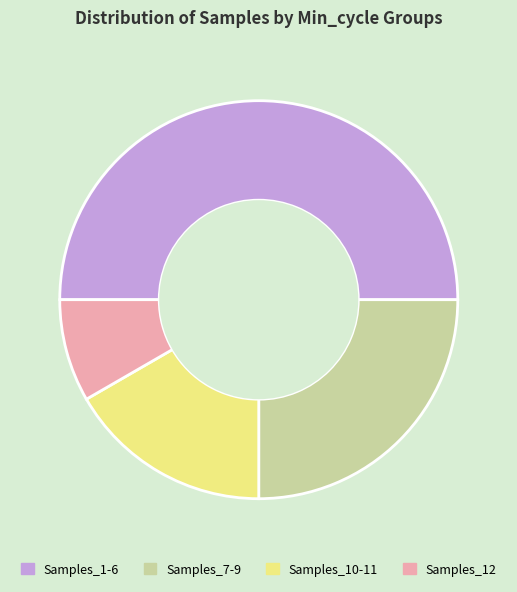

Which category accounts for the majority?

Samples_1-6